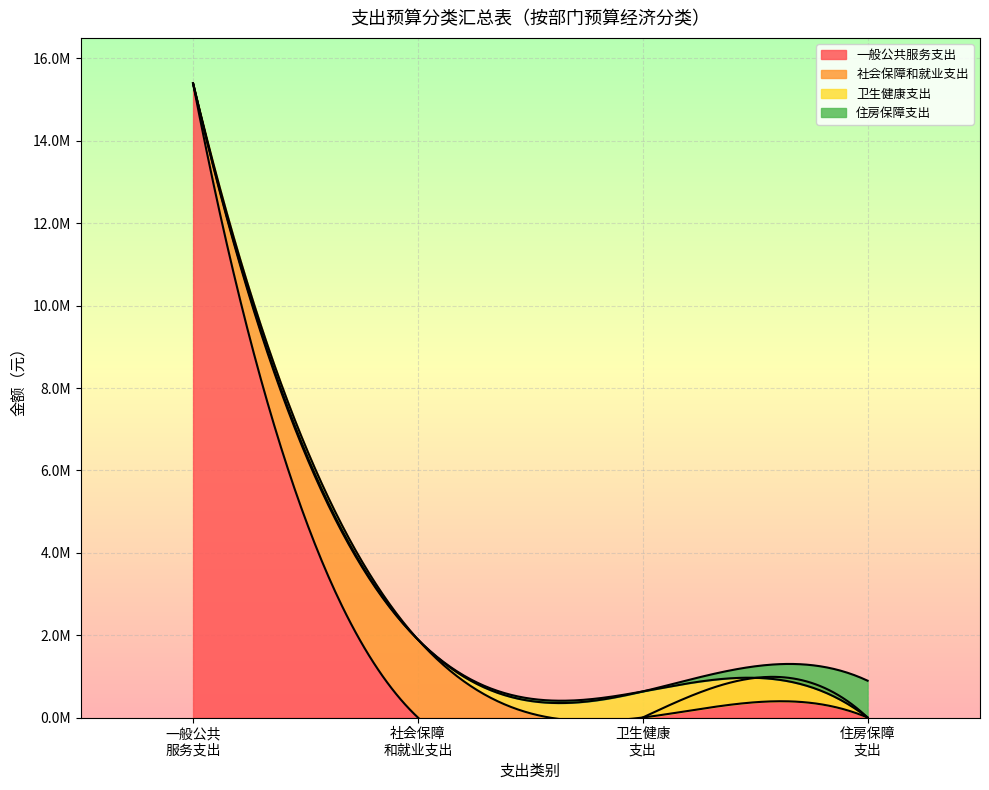

What is the sum of all 社会保障和就业支出 values?

1892796.0